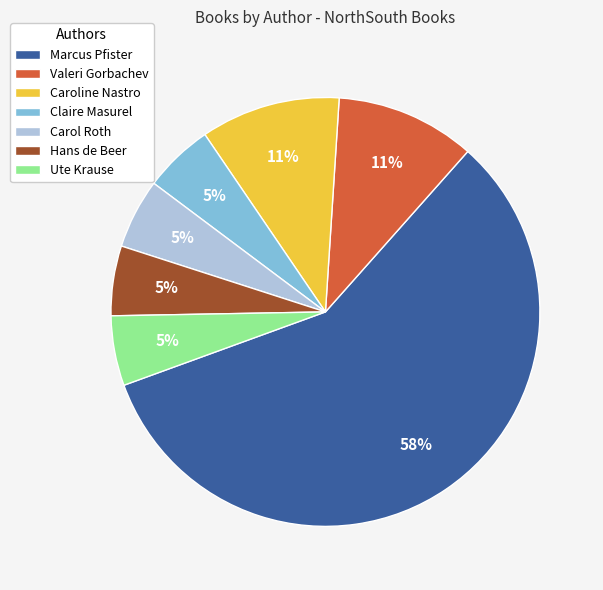

Approximately how many times larger is the value at Carol Roth compared to Caroline Nastro?

0.5